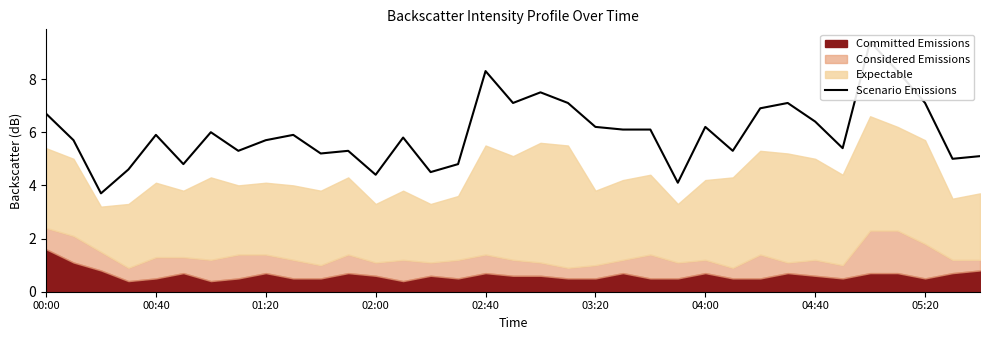

How many interior local peaks (higher than both neighbors) does the data have?

11